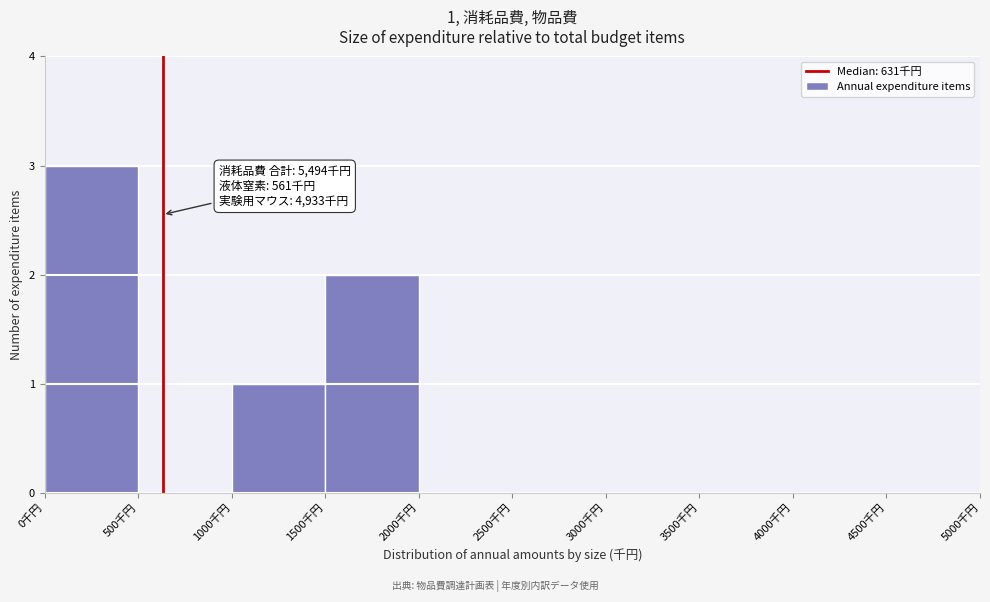

Over which range of the x-axis is the bar tallest?

0 to 500